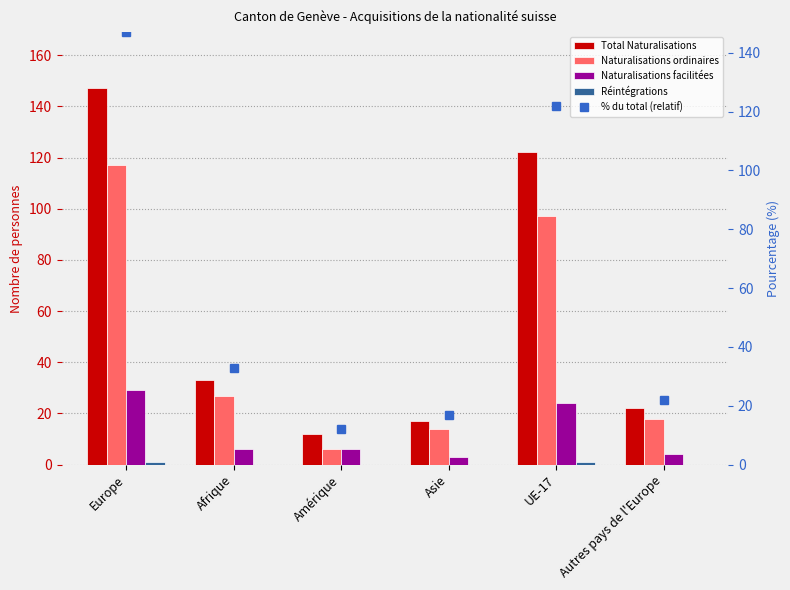

What is the difference between the % du total (relatif) values at Amérique and Afrique?

21